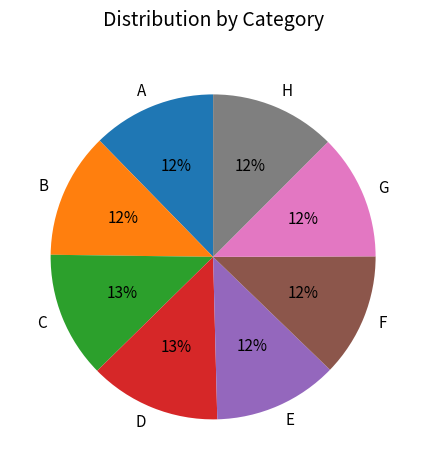

To the nearest percent, what is the difference between the largest and smallest slice percentages?

1%